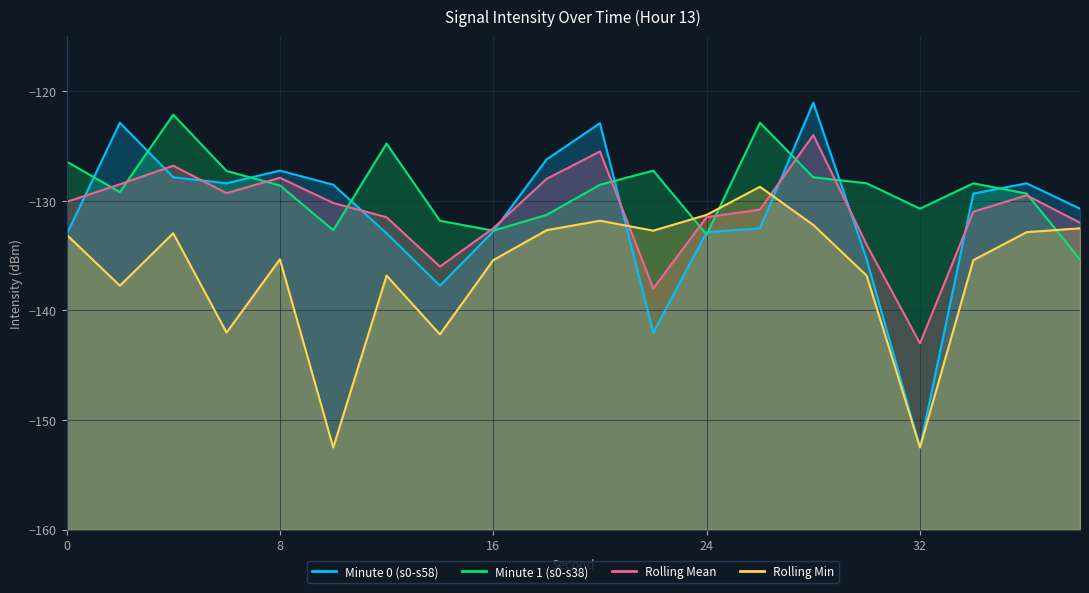

At how many categories does at least one series exceed -143?

20